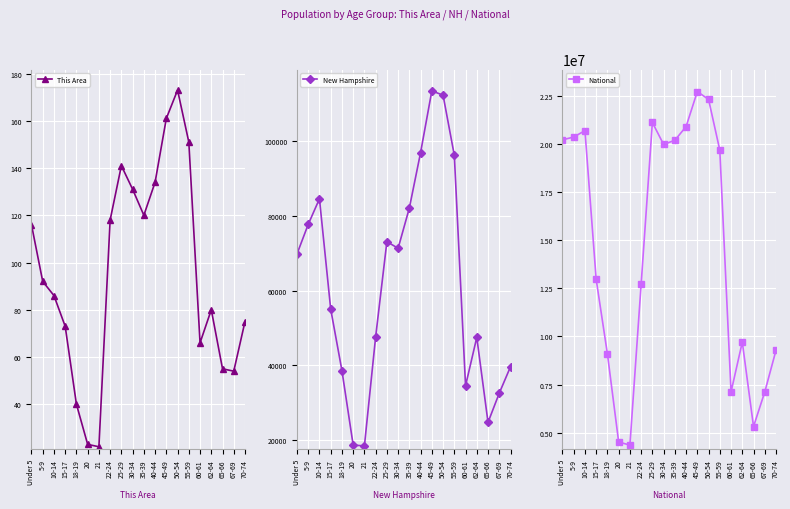

Reading left to right, transcribe all the data shown in this chart.

This Area: 116	92	86	73	40	23	22	118	141	131	120	134	161	173	151	66	80	55	54	75
New Hampshire: 69806	77756	84620	55052	38568	18591	18356	47599	73121	71351	82152	97026	113564	112397	96289	34487	47467	24674	32502	39586
National: 20201362	20348657	20677194	12954254	9086089	4519129	4354294	12712576	21101849	19962099	20179642	20890964	22708591	22298125	19664805	7113727	9704197	5319902	7115361	9278166